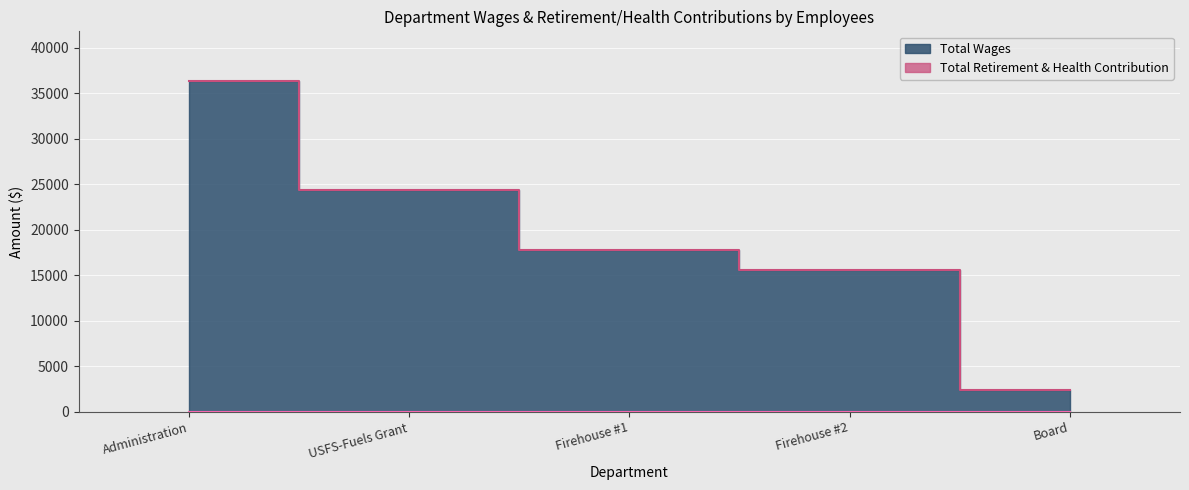

What is the change in value from Firehouse #2 to Board?

-13207